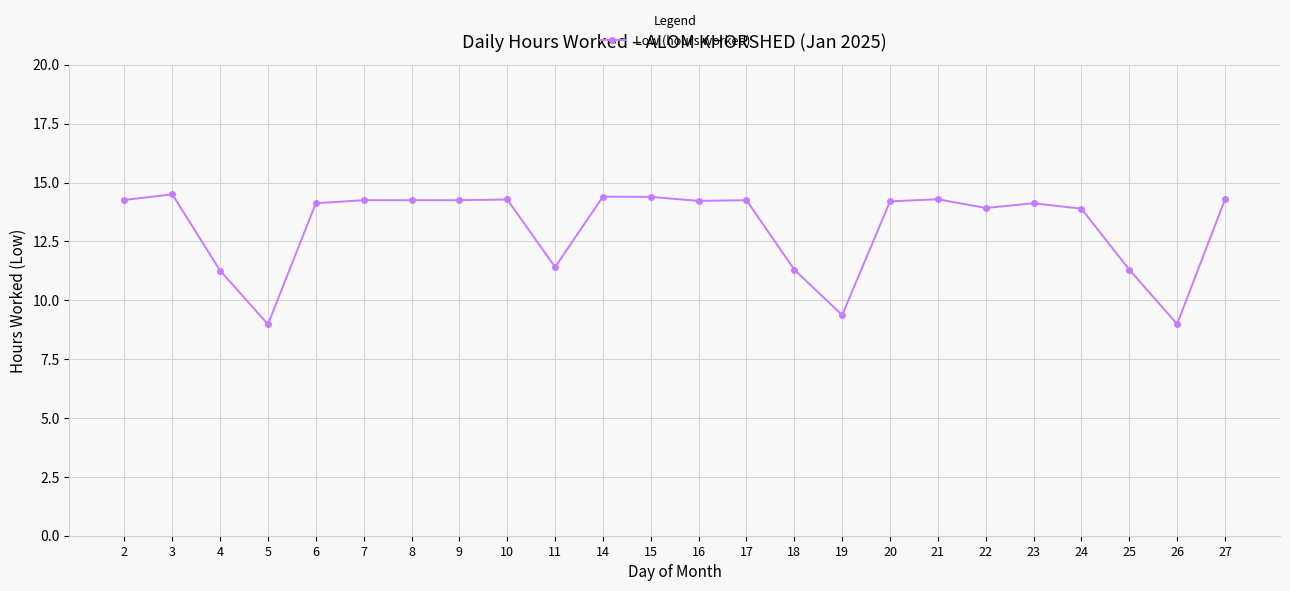

What is the greatest value displayed?

14.5